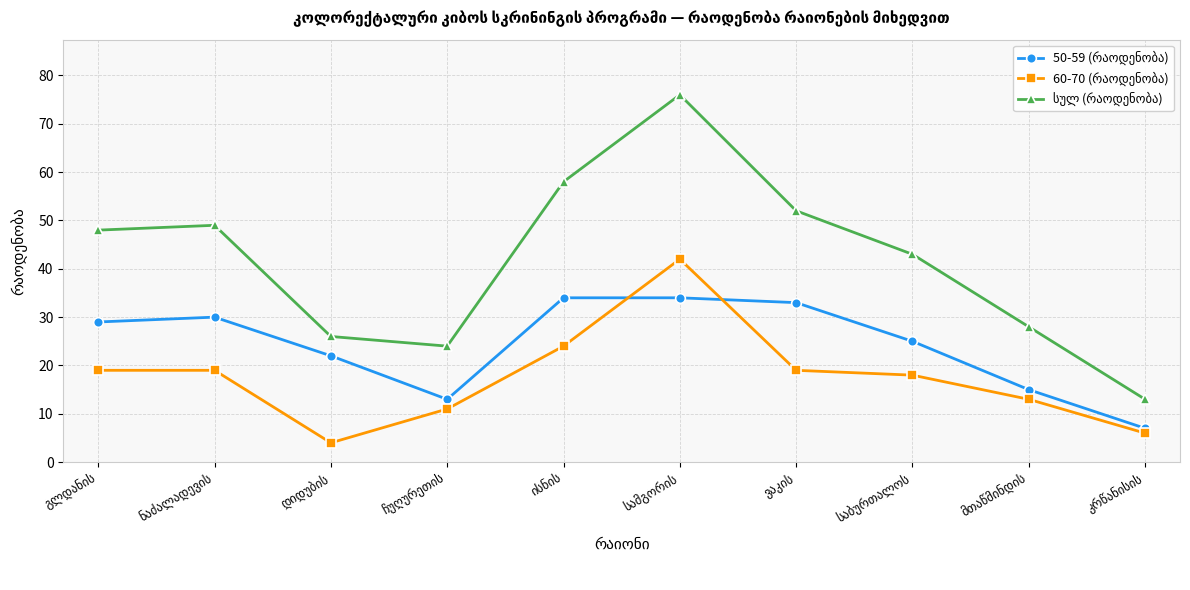

What is the greatest value displayed?

76